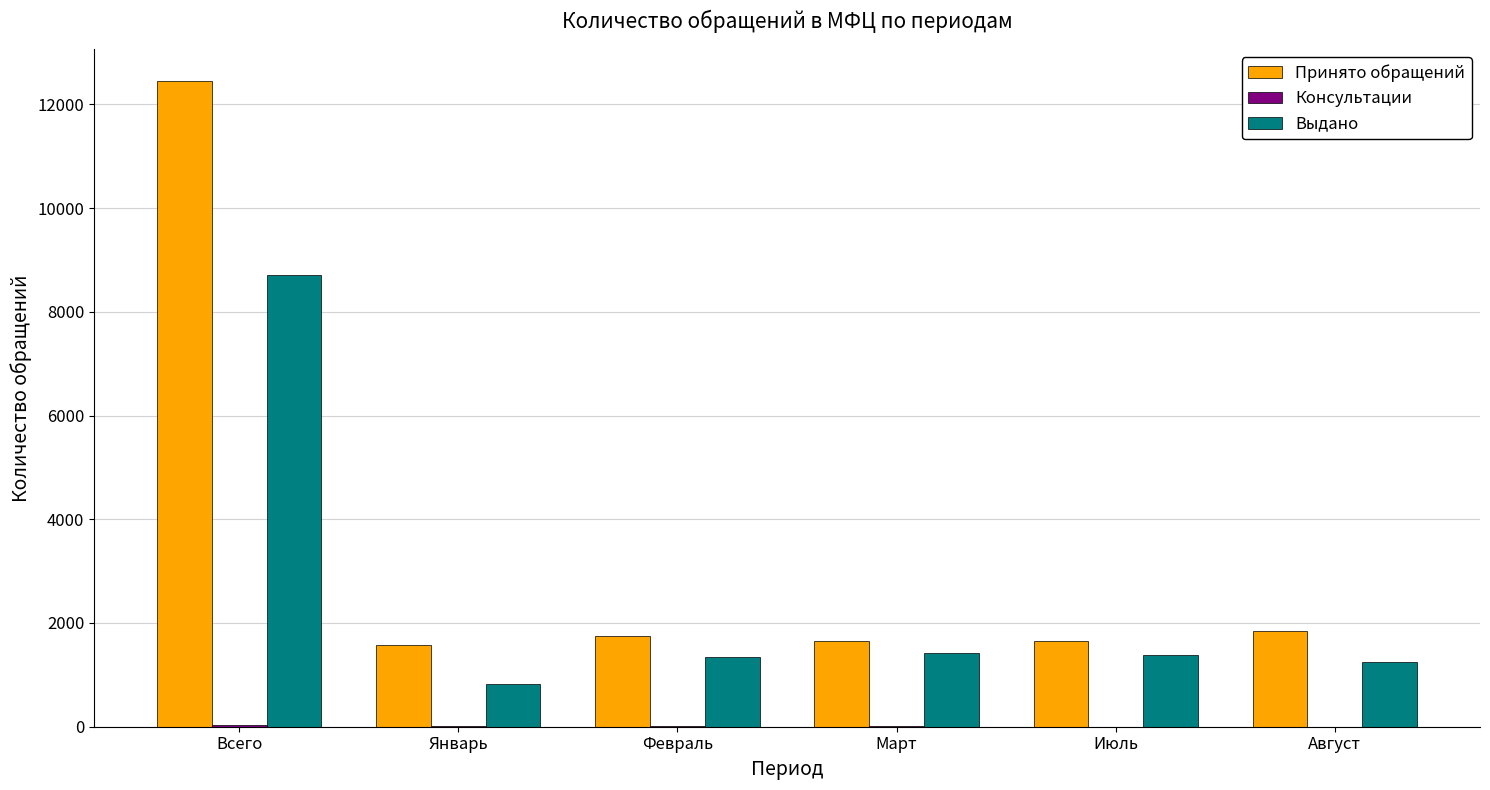

How many data points does each series have?

6